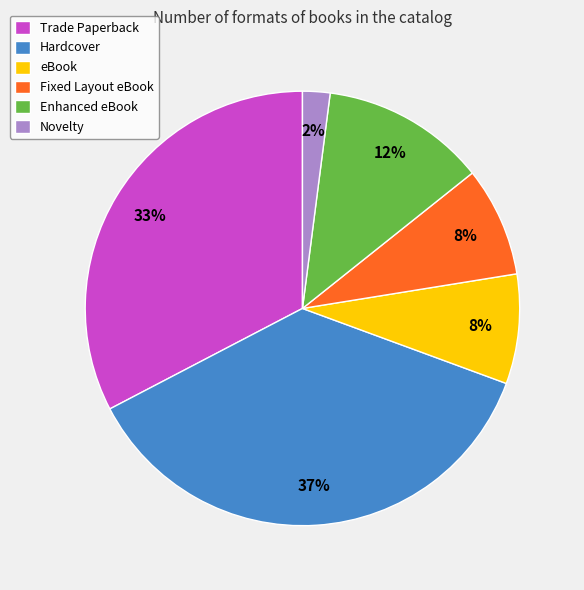

Does any single category account for the majority?

No